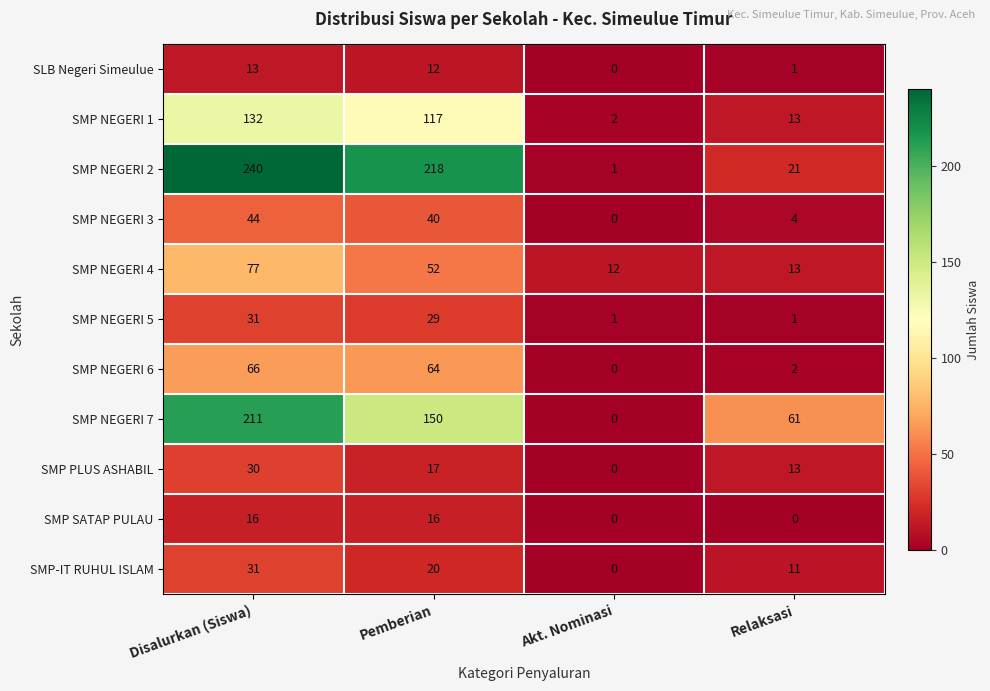

True or false: SMP NEGERI 5 has a value of 7 at Pemberian.

False